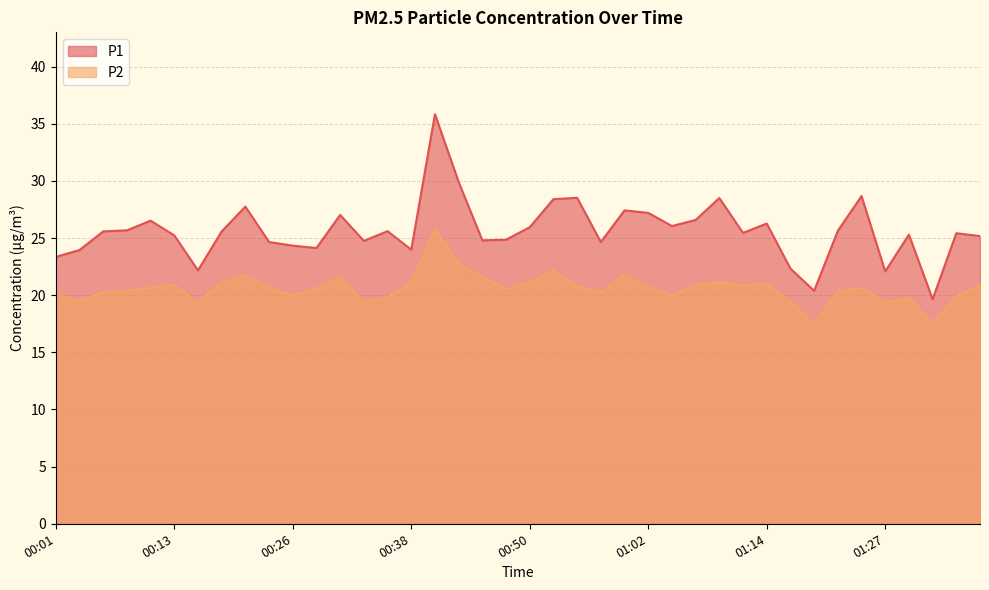

What is the value of the P1 point at the 24th from the left?

24.6